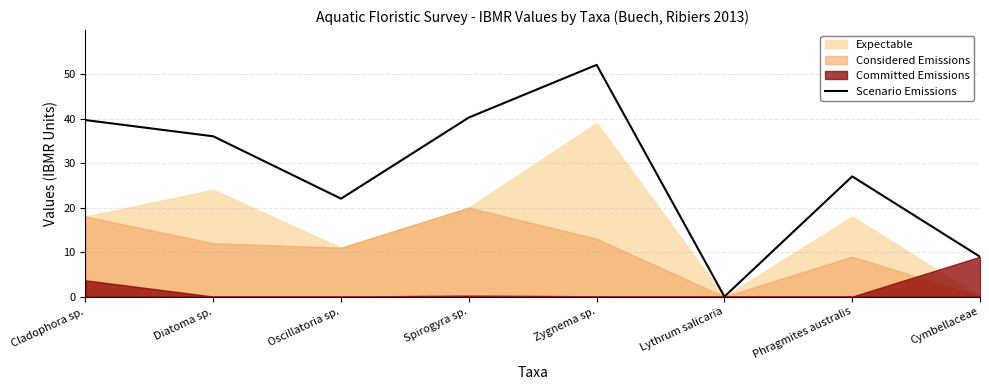

True or false: Scenario Emissions has a value of 10.0 at Spirogyra sp..

False